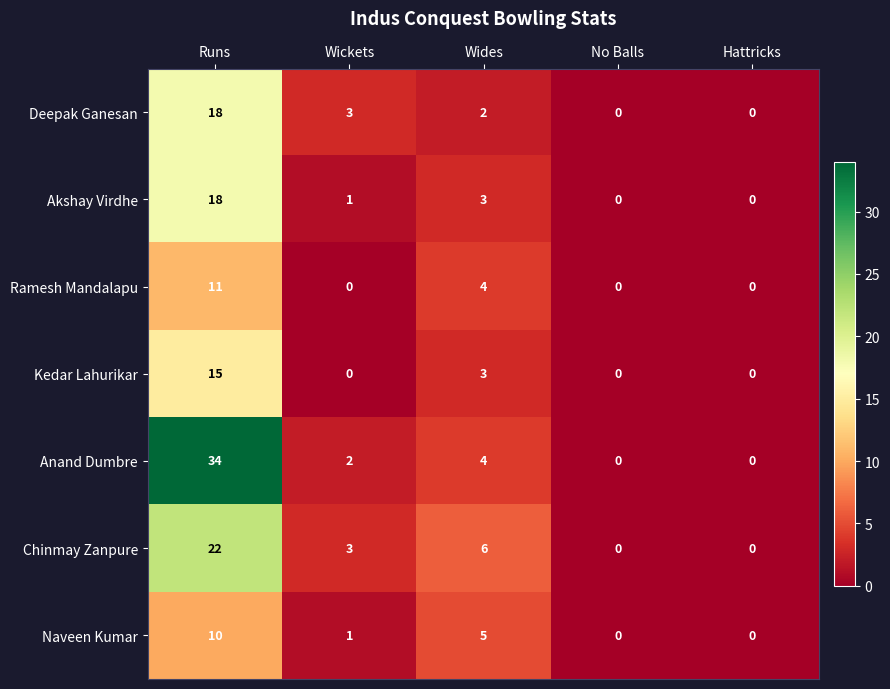

Where is Anand Dumbre nearest to the value 17?

Wides